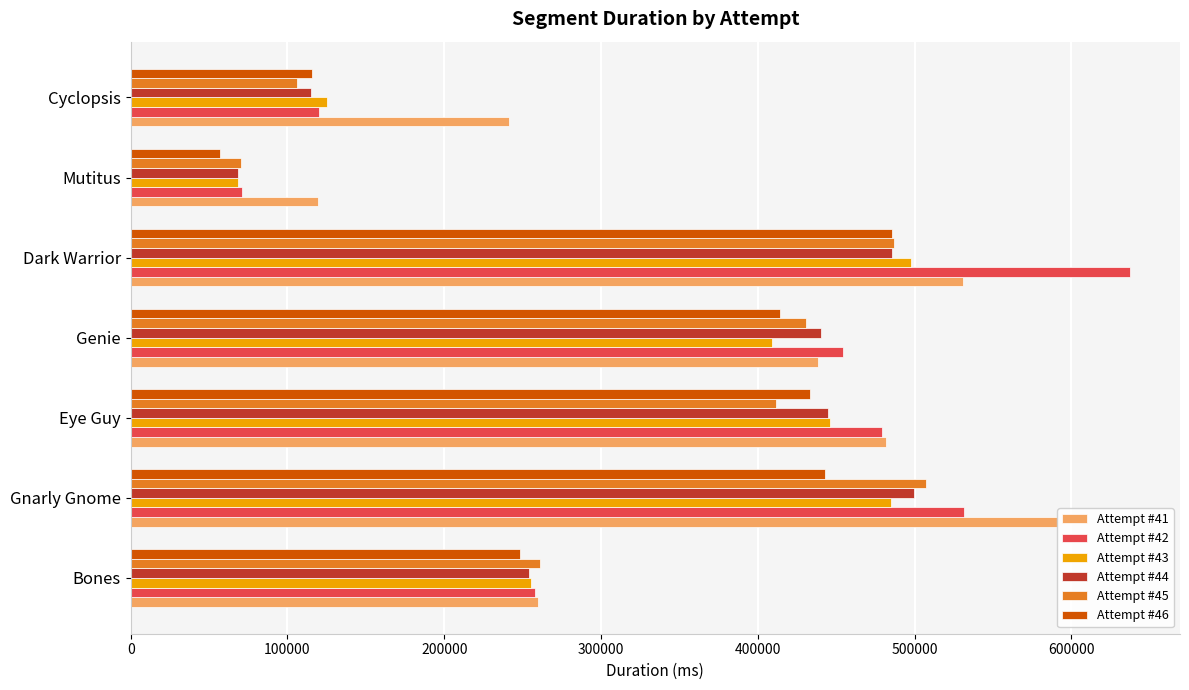

Rank the series by their maximum value, from highest to lowest.

Attempt #42, Attempt #41, Attempt #45, Attempt #44, Attempt #43, Attempt #46